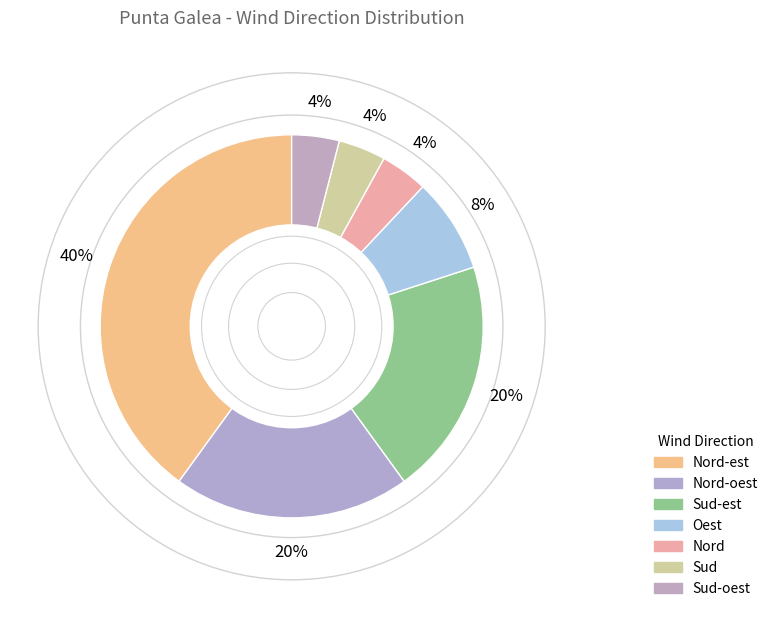

What portion of the pie excludes Nord-oest?

80.0%